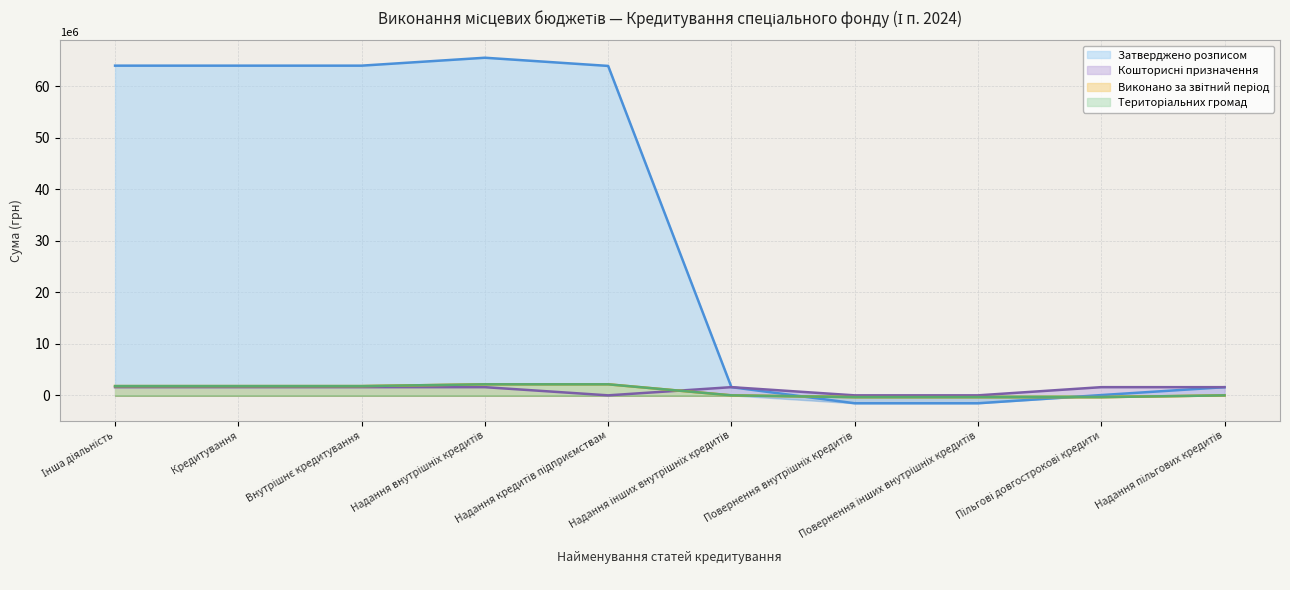

Reading left to right, transcribe all the data shown in this chart.

Затверджено розписом: Інша діяльність=64041903.0	Кредитування=64041903.0	Внутрішнє кредитування=64041903.0	Надання внутрішніх кредитів=65578903.0	Надання кредитів підприємствам=63988903.0	Надання інших внутрішніх кредитів=1590000.0	Повернення внутрішніх кредитів=-1537000.0	Повернення інших внутрішніх кредитів=-1537000.0	Пільгові довгострокові кредити=53000.0	Надання пільгових кредитів=1590000.0
Кошторисні призначення: Інша діяльність=1590000.0	Кредитування=1590000.0	Внутрішнє кредитування=1590000.0	Надання внутрішніх кредитів=1590000.0	Надання кредитів підприємствам=0.0	Надання інших внутрішніх кредитів=1590000.0	Повернення внутрішніх кредитів=0.0	Повернення інших внутрішніх кредитів=0.0	Пільгові довгострокові кредити=1590000.0	Надання пільгових кредитів=1590000.0
Виконано за звітний період: Інша діяльність=1796130.6	Кредитування=1796130.6	Внутрішнє кредитування=1796130.6	Надання внутрішніх кредитів=2144690.0	Надання кредитів підприємствам=2144690.0	Надання інших внутрішніх кредитів=0.0	Повернення внутрішніх кредитів=-348559.4	Повернення інших внутрішніх кредитів=-348559.4	Пільгові довгострокові кредити=-348559.4	Надання пільгових кредитів=0.0
Територіальних громад: Інша діяльність=1796130.6	Кредитування=1796130.6	Внутрішнє кредитування=1796130.6	Надання внутрішніх кредитів=2144690.0	Надання кредитів підприємствам=2144690.0	Надання інших внутрішніх кредитів=0.0	Повернення внутрішніх кредитів=-348559.4	Повернення інших внутрішніх кредитів=-348559.4	Пільгові довгострокові кредити=-348559.4	Надання пільгових кредитів=0.0